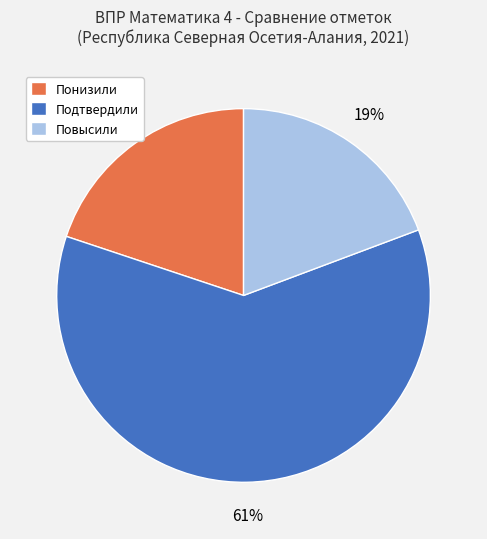

Count the number of slices in the pie.

3